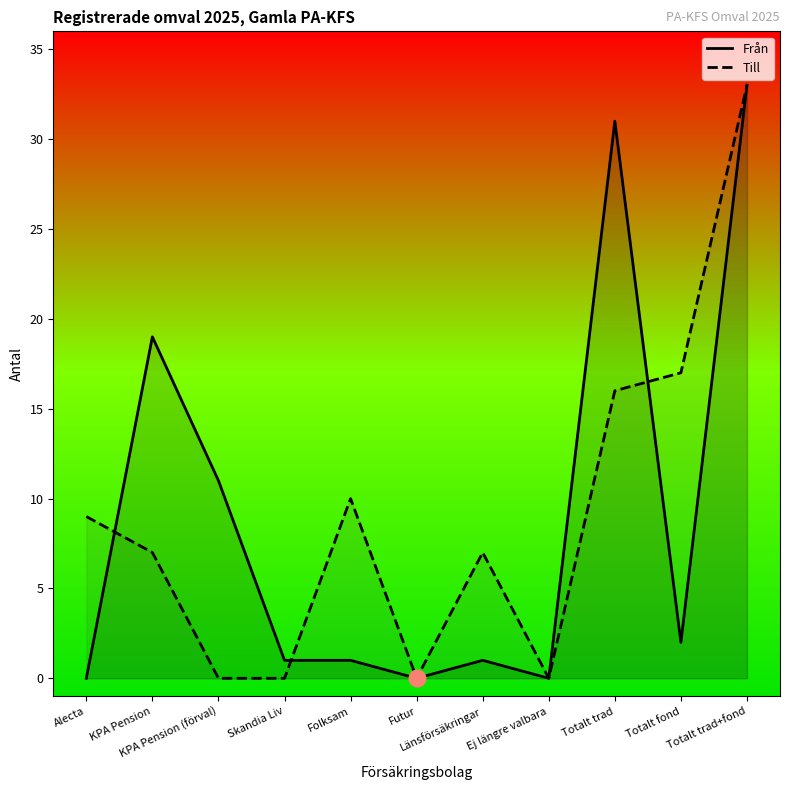

Is the value of Från at KPA Pension greater than the value of Till at KPA Pension (förval)?

Yes